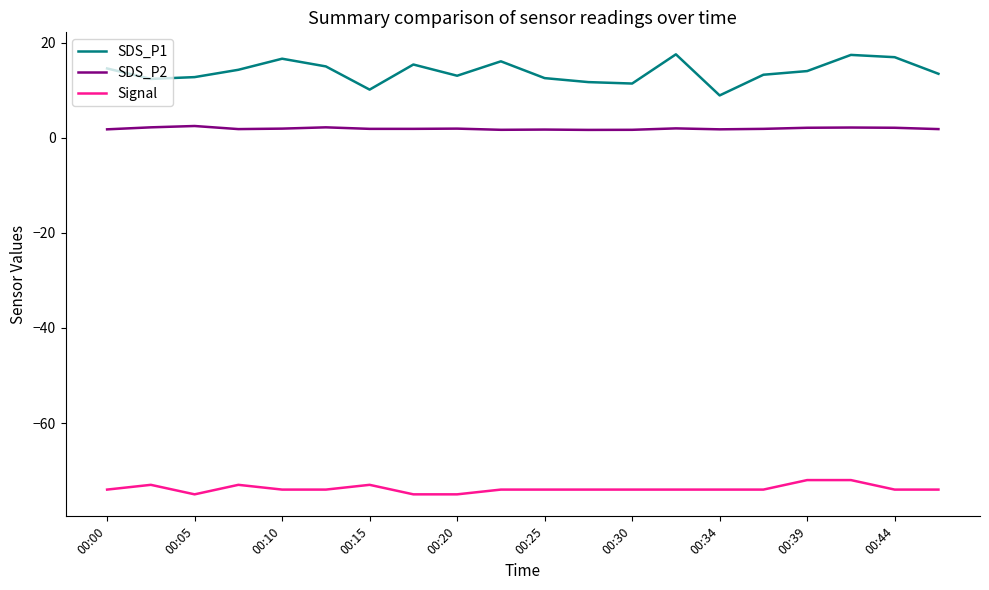

Which series has the widest spread of values?

SDS_P1